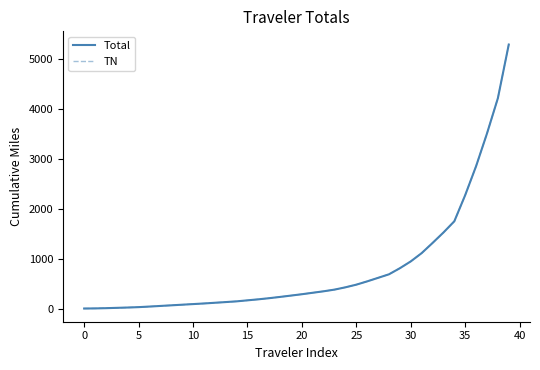

What is the maximum value for TN?

5289.4